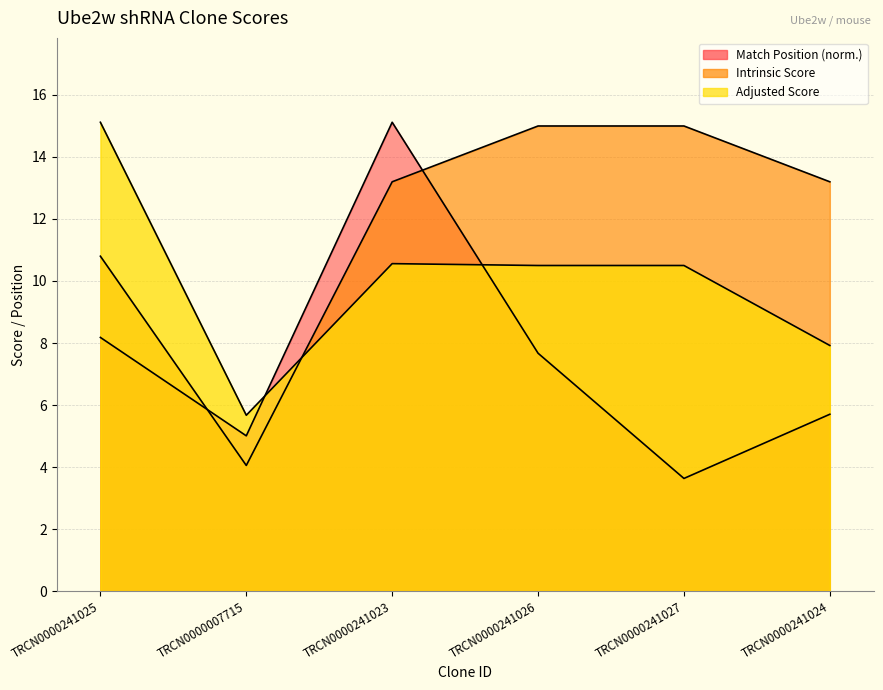

At which label does Match Position first exceed 7?

TRCN0000241025